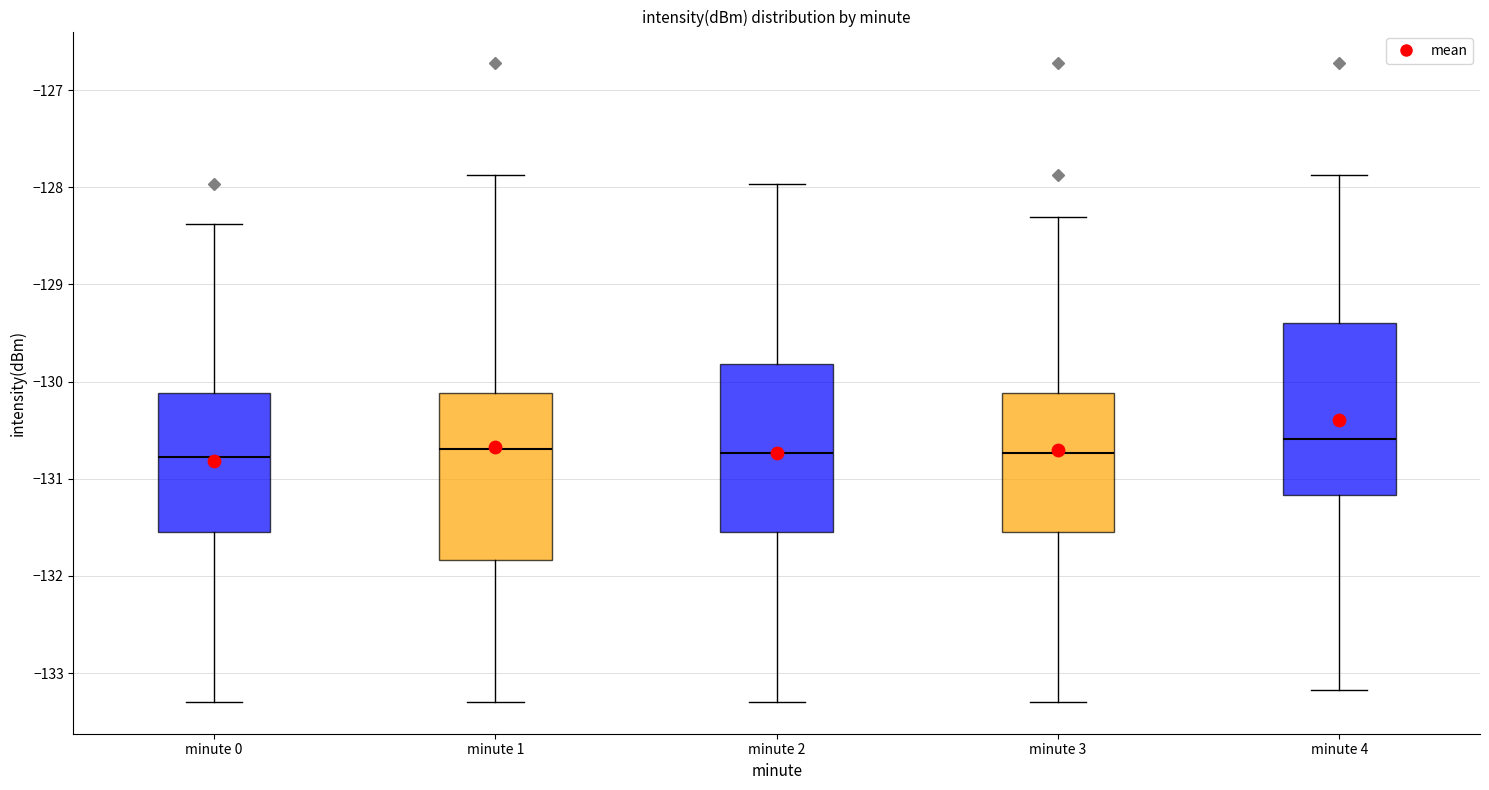

Reading left to right, read every box against the y-axis: the position of its median line, the range the box covers, and the ends of its whiskers. The values are not printed on the chart, so give them approximately, as read against the axis.

minute 0: median -130.8, box -131.5 to -130.1, whiskers -133.3 to -128.4
minute 1: median -130.7, box -131.8 to -130.1, whiskers -133.3 to -127.9
minute 2: median -130.7, box -131.5 to -129.8, whiskers -133.3 to -128.0
minute 3: median -130.7, box -131.5 to -130.1, whiskers -133.3 to -128.3
minute 4: median -130.6, box -131.2 to -129.4, whiskers -133.2 to -127.9